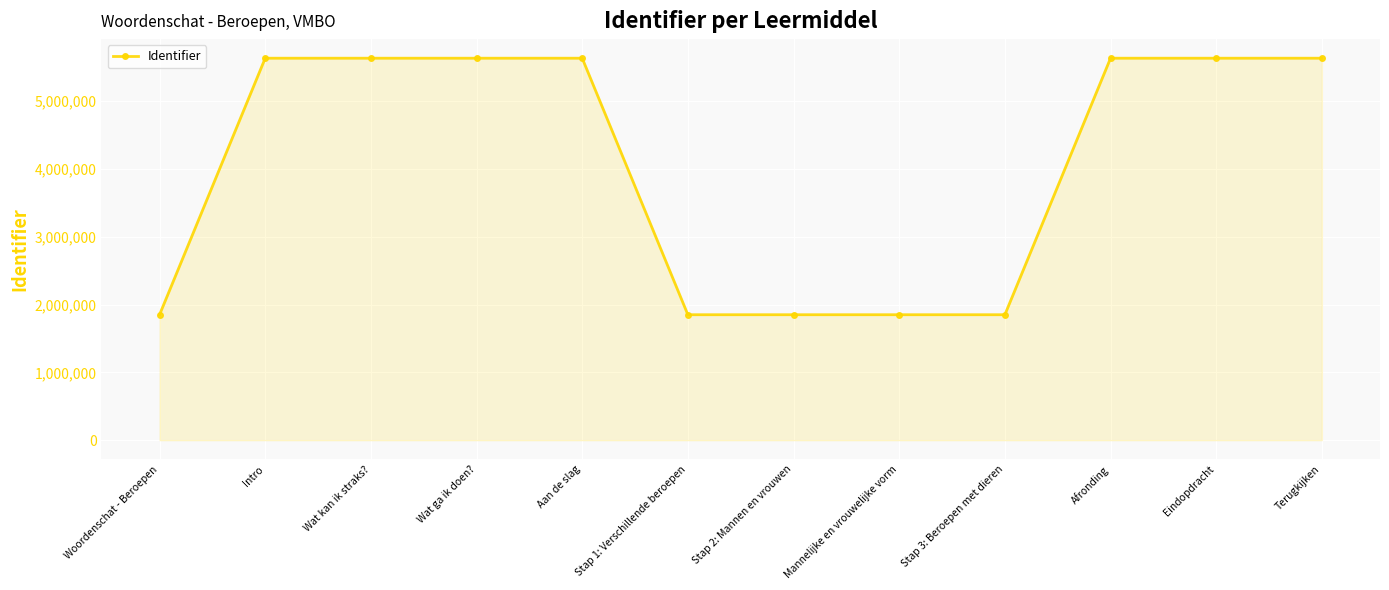

Is it true that the value at Woordenschat - Beroepen is 1849969?

True